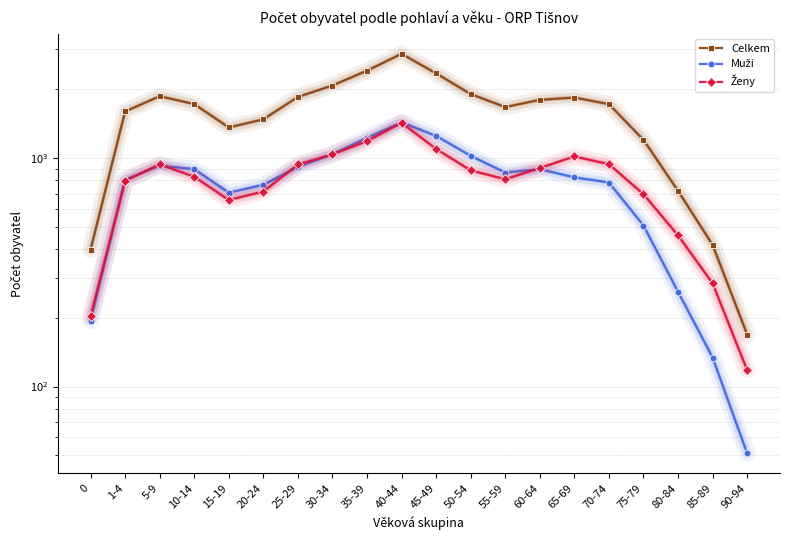

True or false: Muži and Celkem intersect in this chart.

False